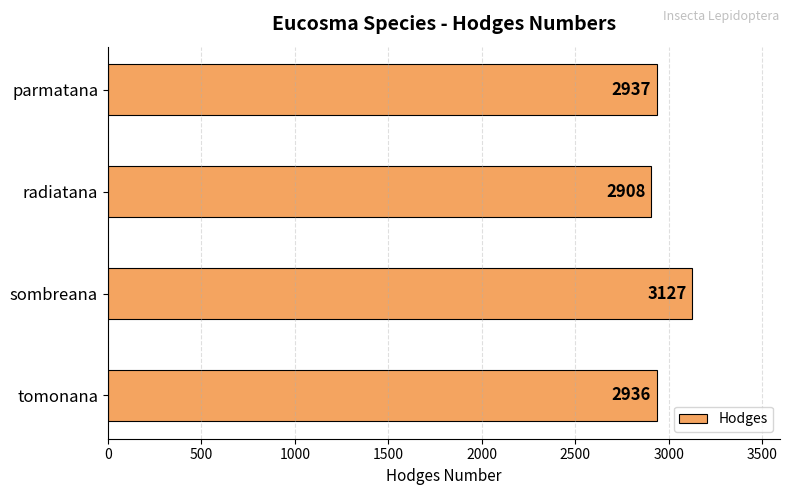

List the labels in order of value, smallest first.

radiatana, tomonana, parmatana, sombreana